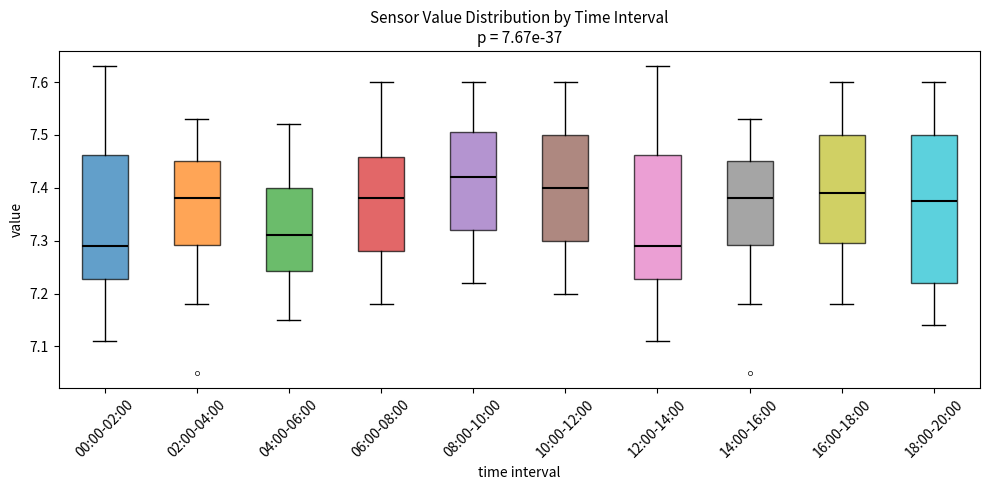

Comparing the boxes themselves (not the whiskers), which one is the tallest?

18:00-20:00